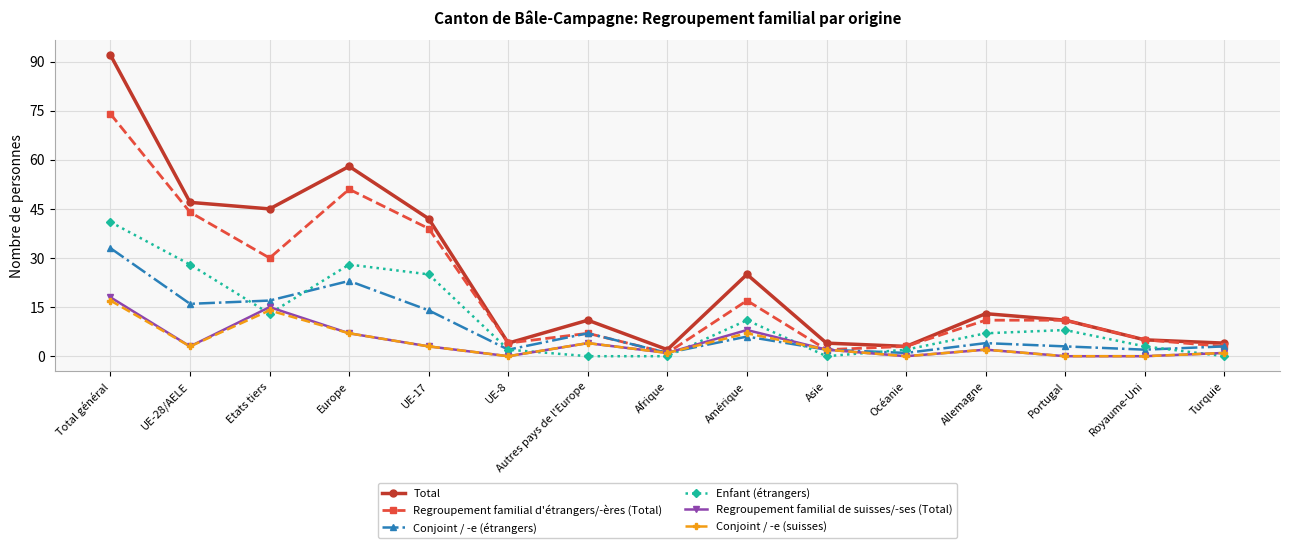

How many lines are shown in the chart?

6